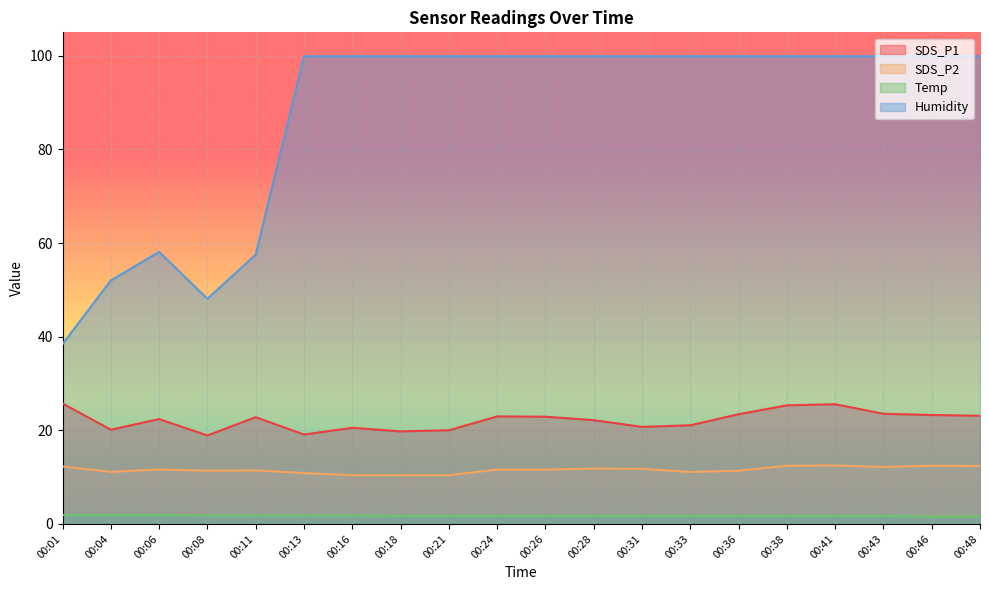

How many lines are shown in the chart?

4